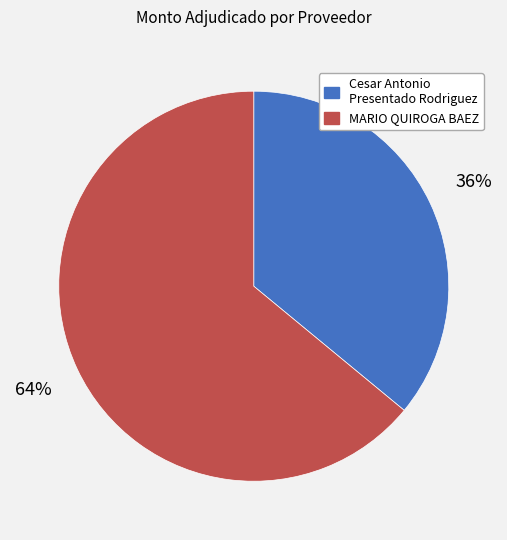

To the nearest percent, what is the difference between the MARIO QUIROGA BAEZ and Cesar Antonio Presentado Rodriguez slice percentages?

28%